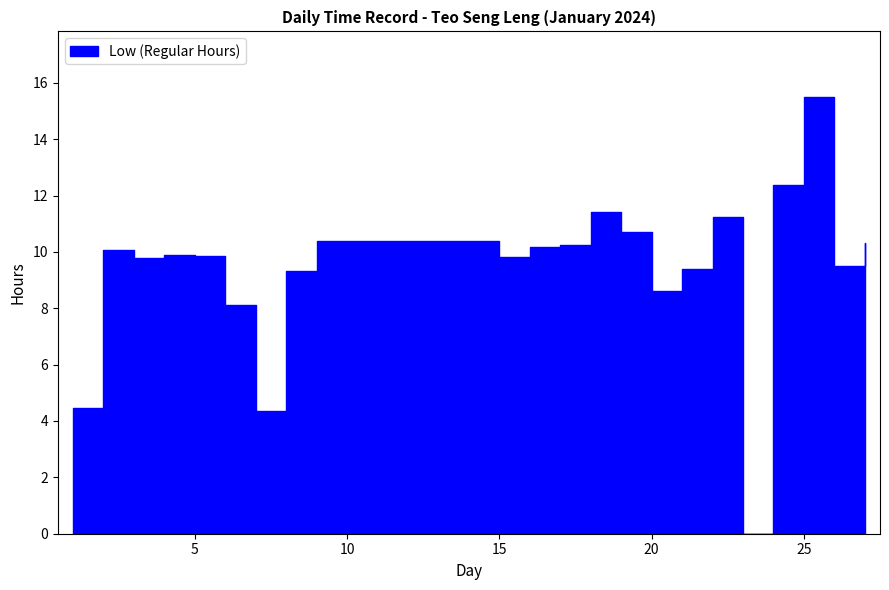

True or false: the data shows 8.1 at 6.

True